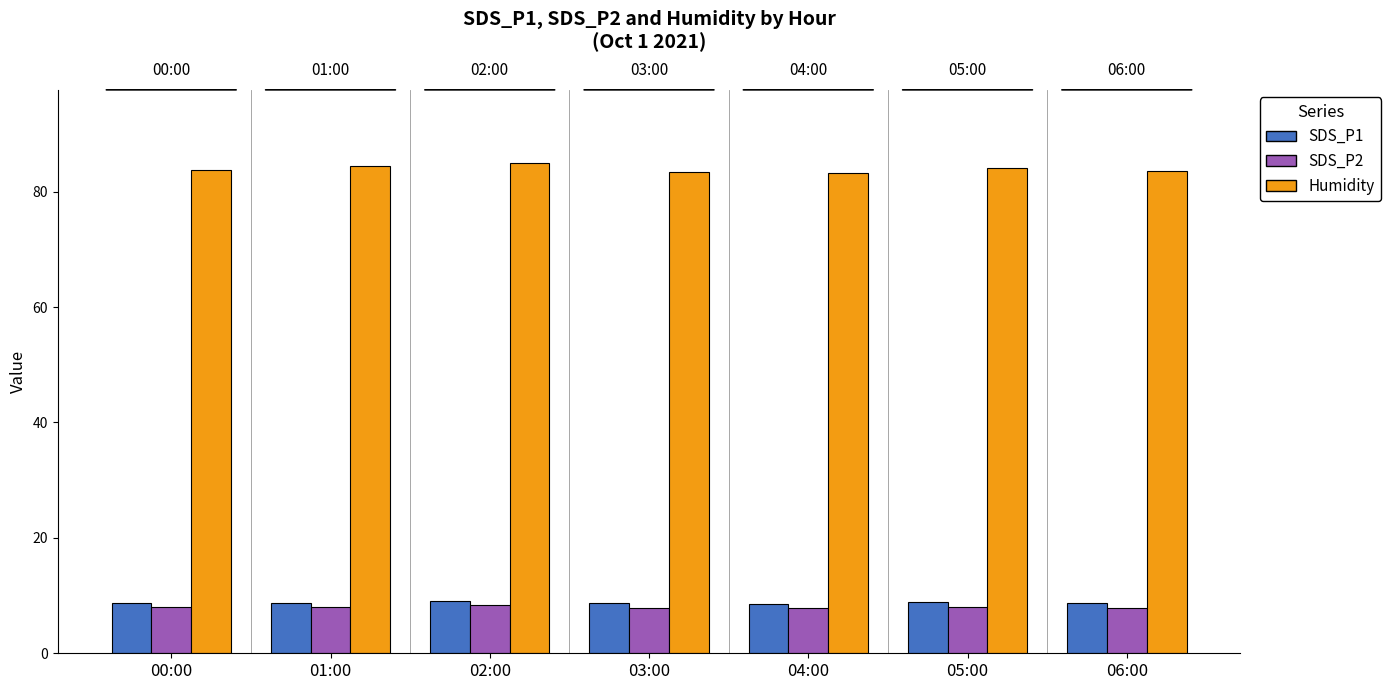

What position from the left is 02:00?

3